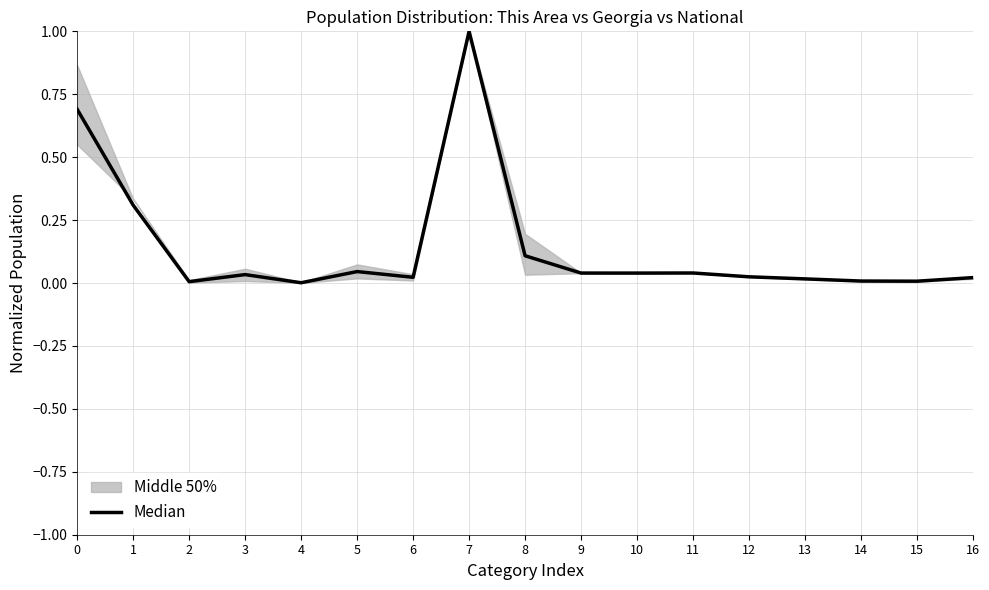

Reading left to right, list all the values displayed in this chart.

0.7	0.3	0.0	0.0	0.0	0.0	0.0	1.0	0.1	0.0	0.0	0.0	0.0	0.0	0.0	0.0	0.0